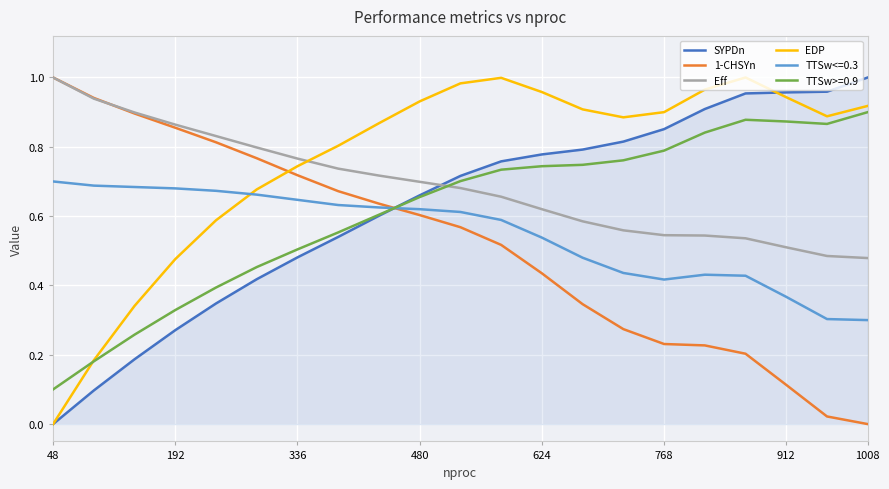

Which series has the largest total across all categories?

EDP